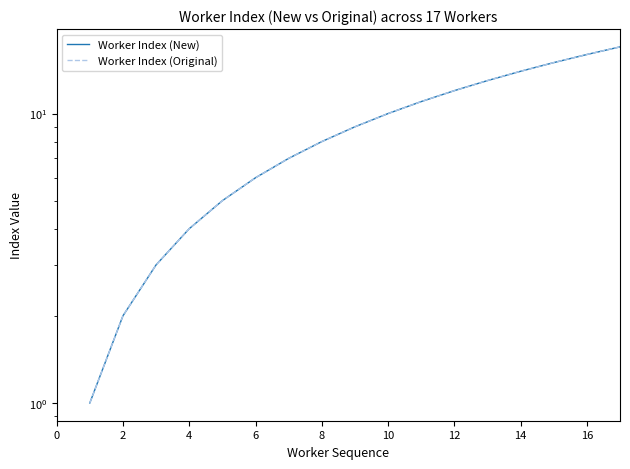

True or false: Worker Index (Original) and Worker Index (New) cross at least once.

False